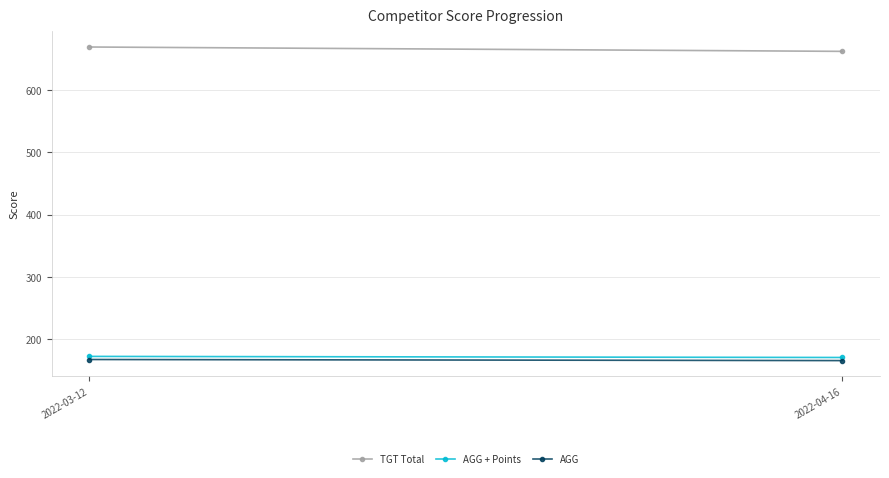

What is the highest value of the AGG series?

167.2